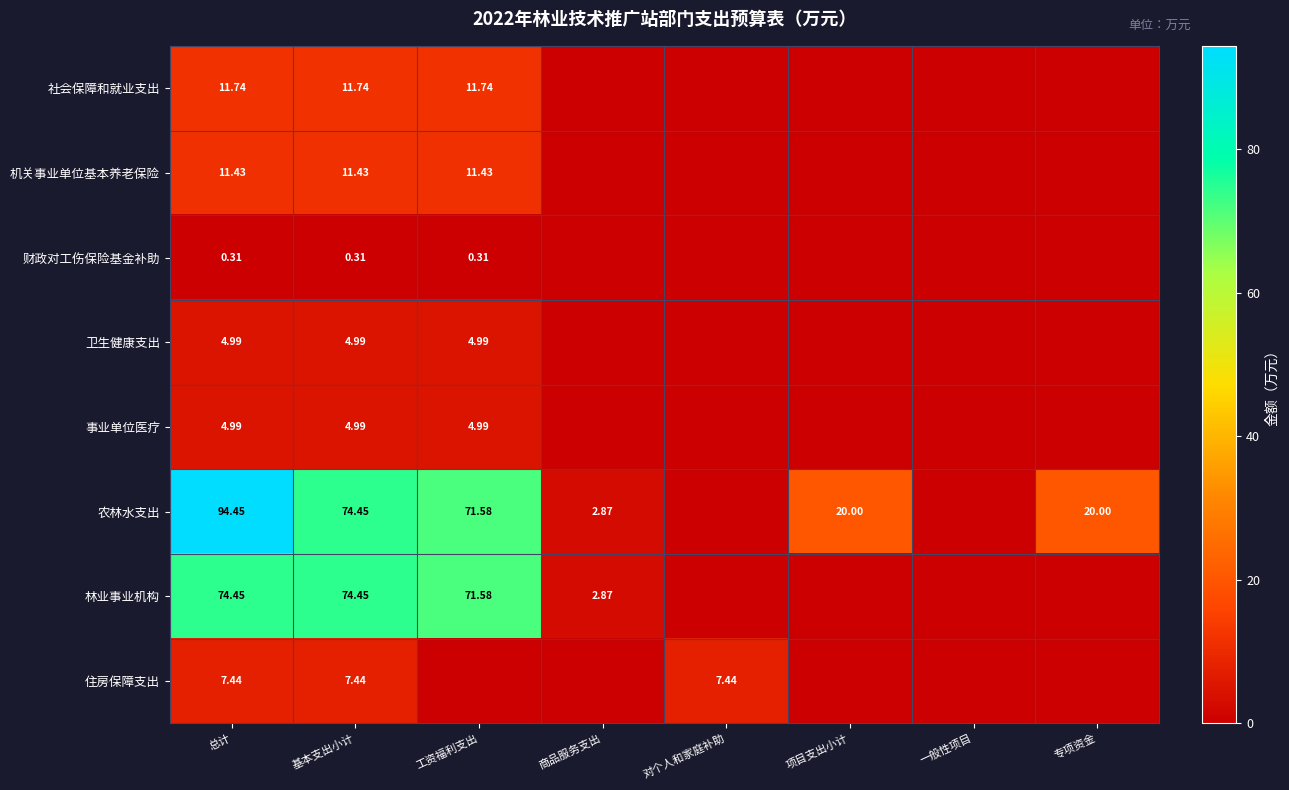

At which category is the sum across all series the highest?

总计